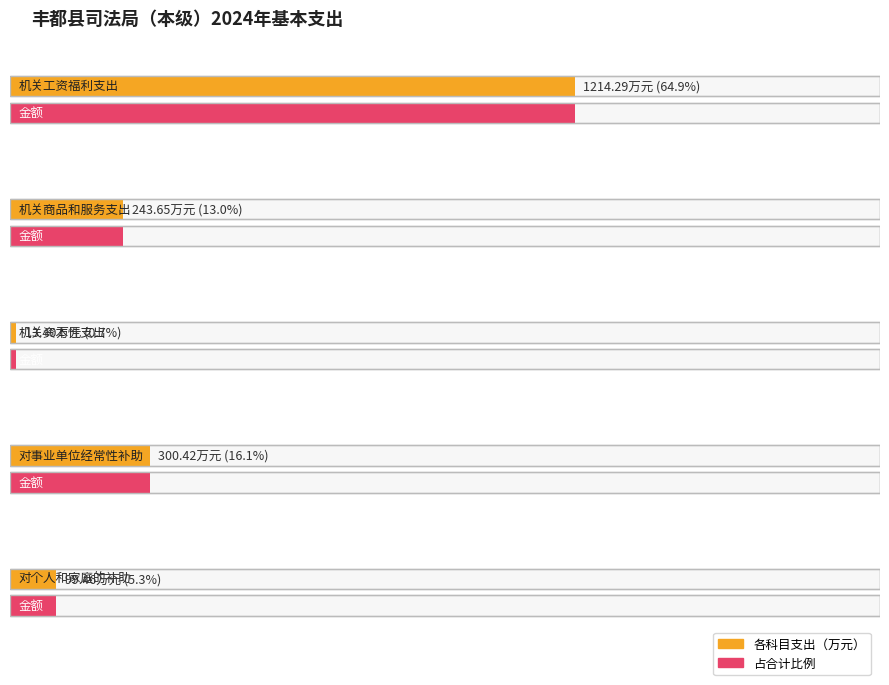

Reading left to right, extract all data points from this chart.

1214.3	243.7	13.4	300.4	99.5